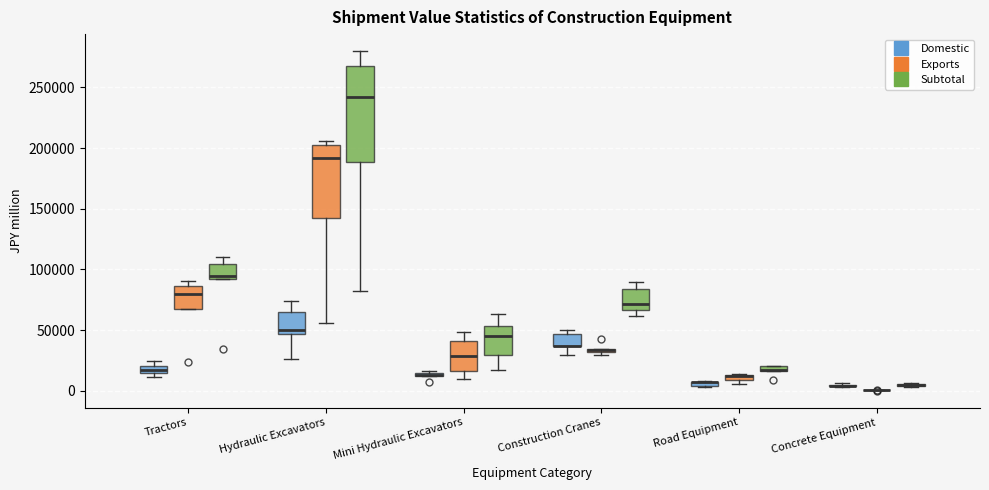

Where does the upper whisker of the box for Tractors (Subtotal) end on the y-axis? The values are not printed on the chart, so give them approximately, as read against the axis.

110000